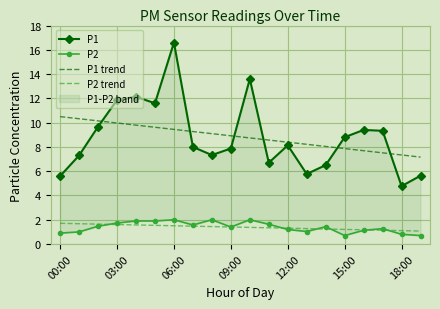

Which series changed the most between 10 and 11?

P1